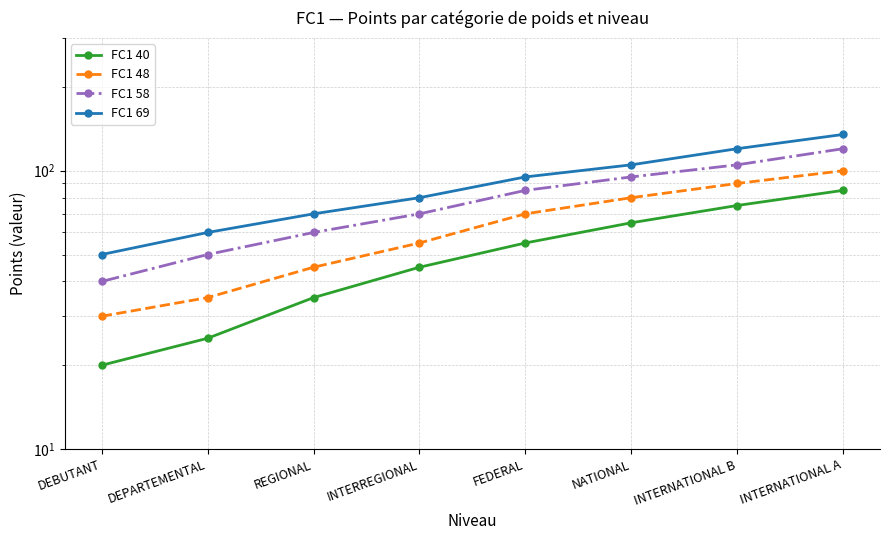

How many data points in FC1 40 are less than 55?

4